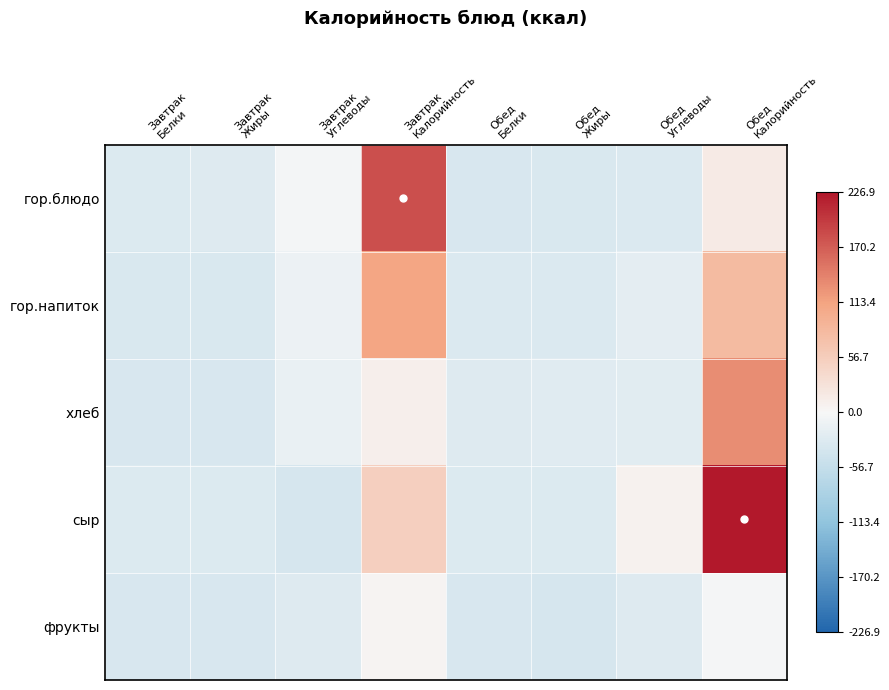

How many series are shown in this chart?

5